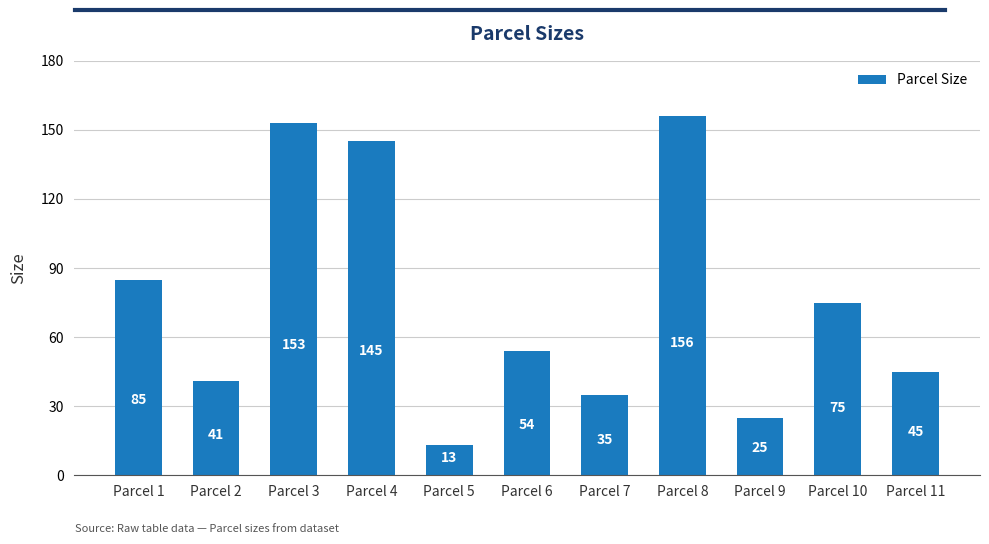

What is the value of the 10th bar from the left?

75